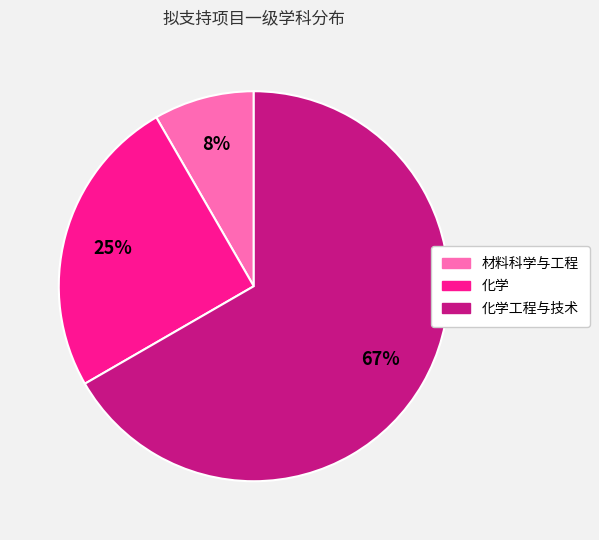

To the nearest percent, what is the average slice percentage?

33%